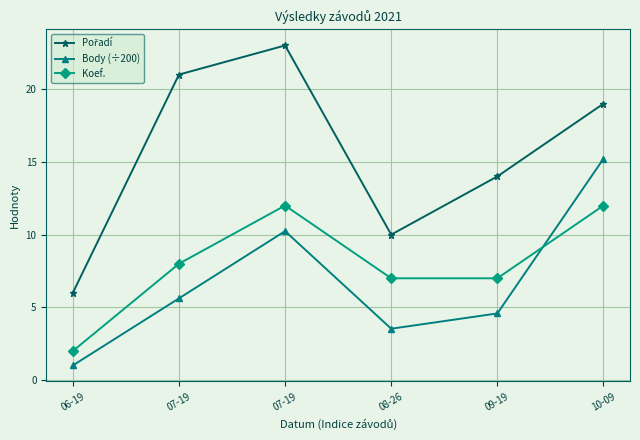

At which label does Koef. first exceed 8?

07-19